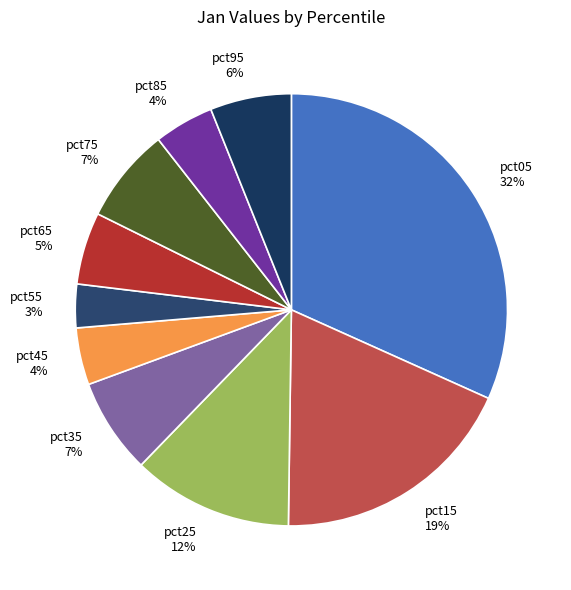

Is the sum of pct75 and pct85 greater than half?

No